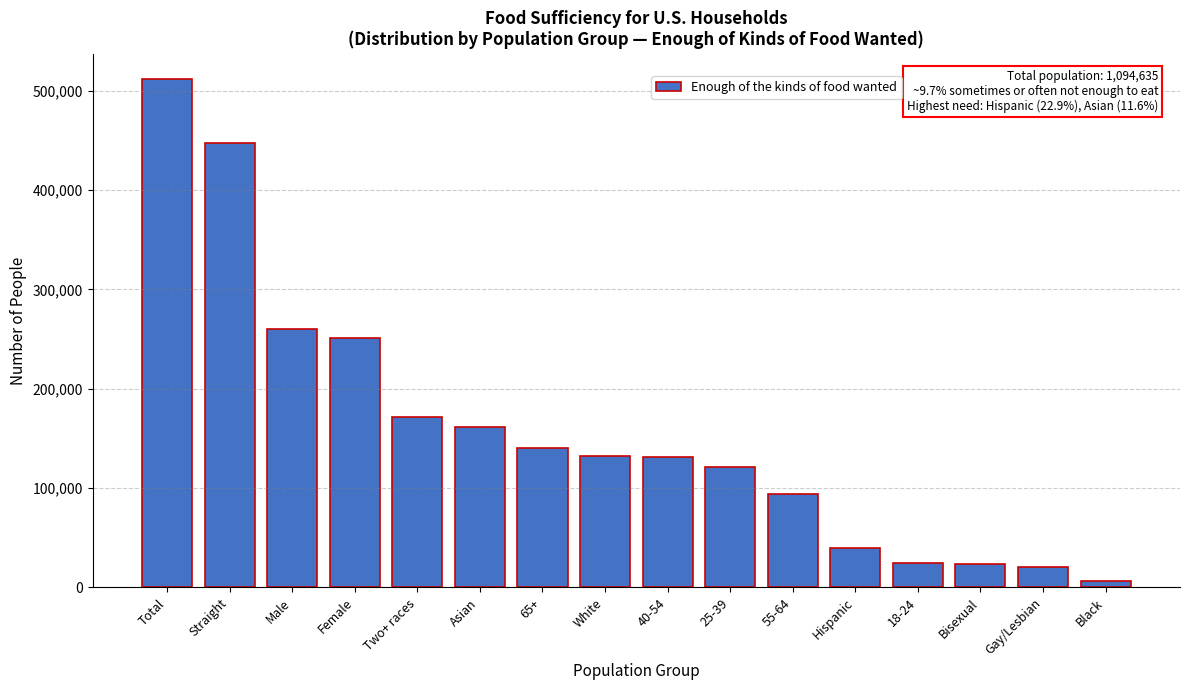

True or false: the data shows 171032 at Two+ races.

True